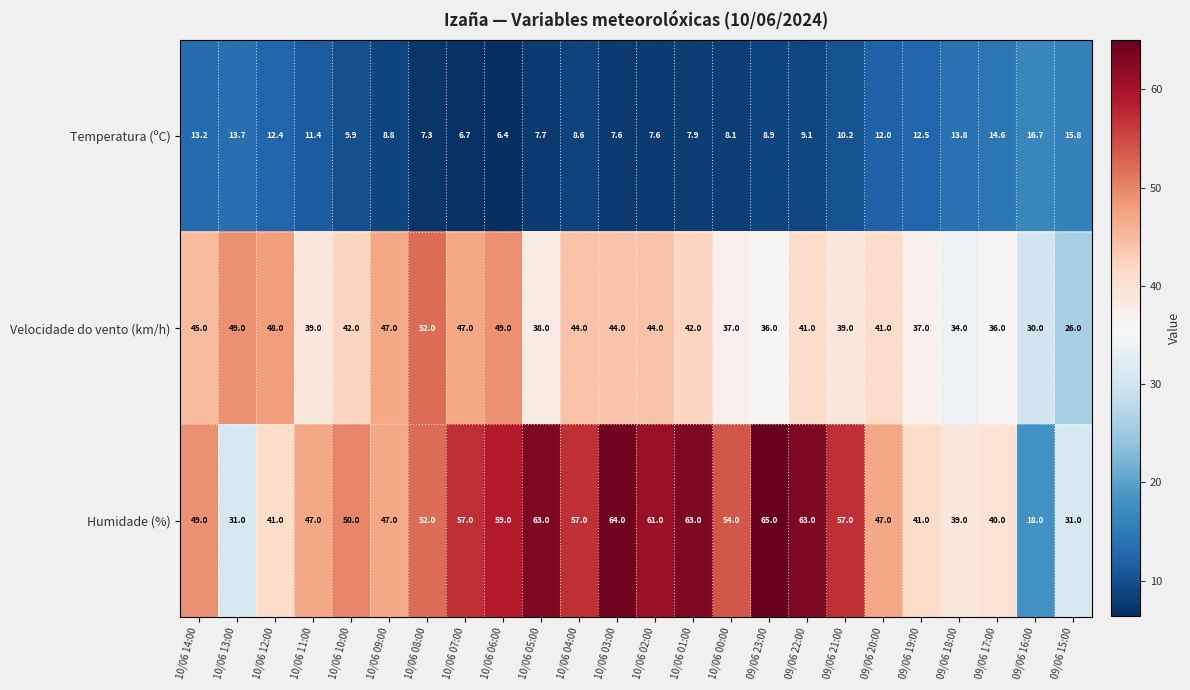

Between 10/06 09:00 and 09/06 21:00, which series saw the biggest shift?

Humidade (%)